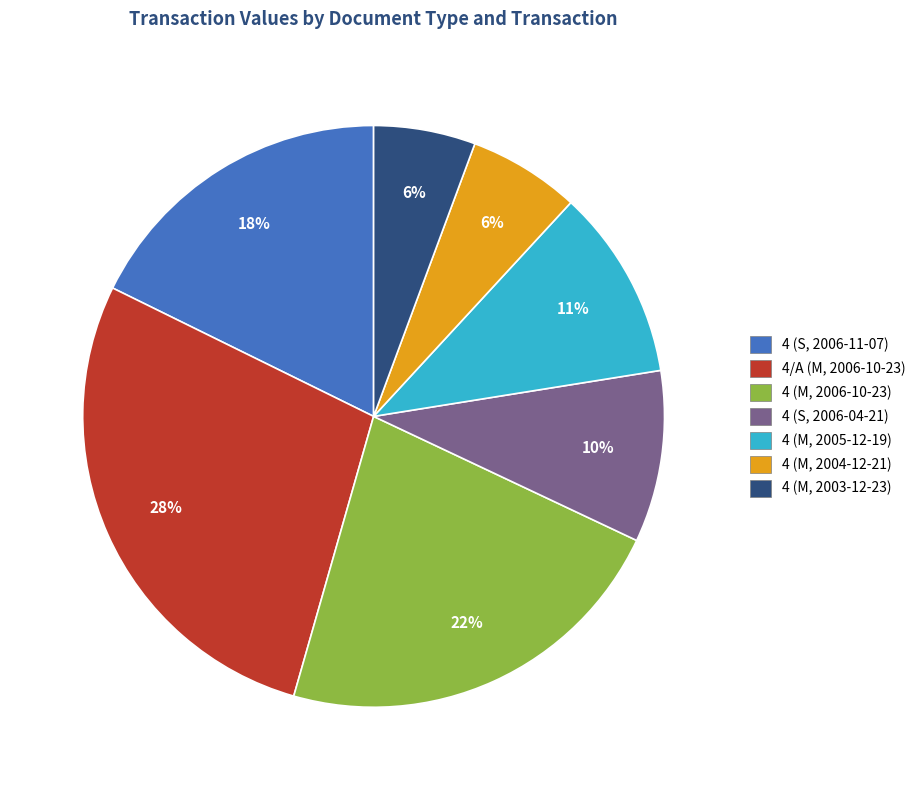

Is there any slice that represents more than half of the pie?

No